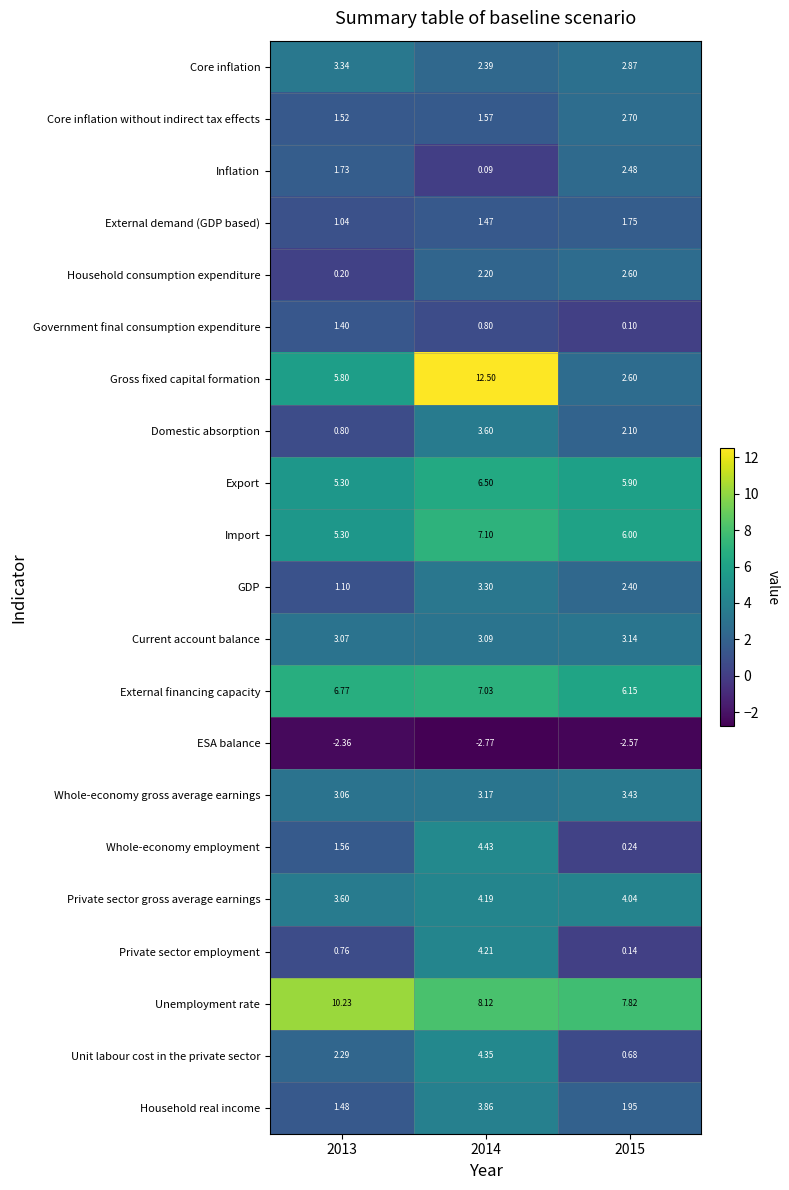

At which category is the sum across all series the highest?

2014